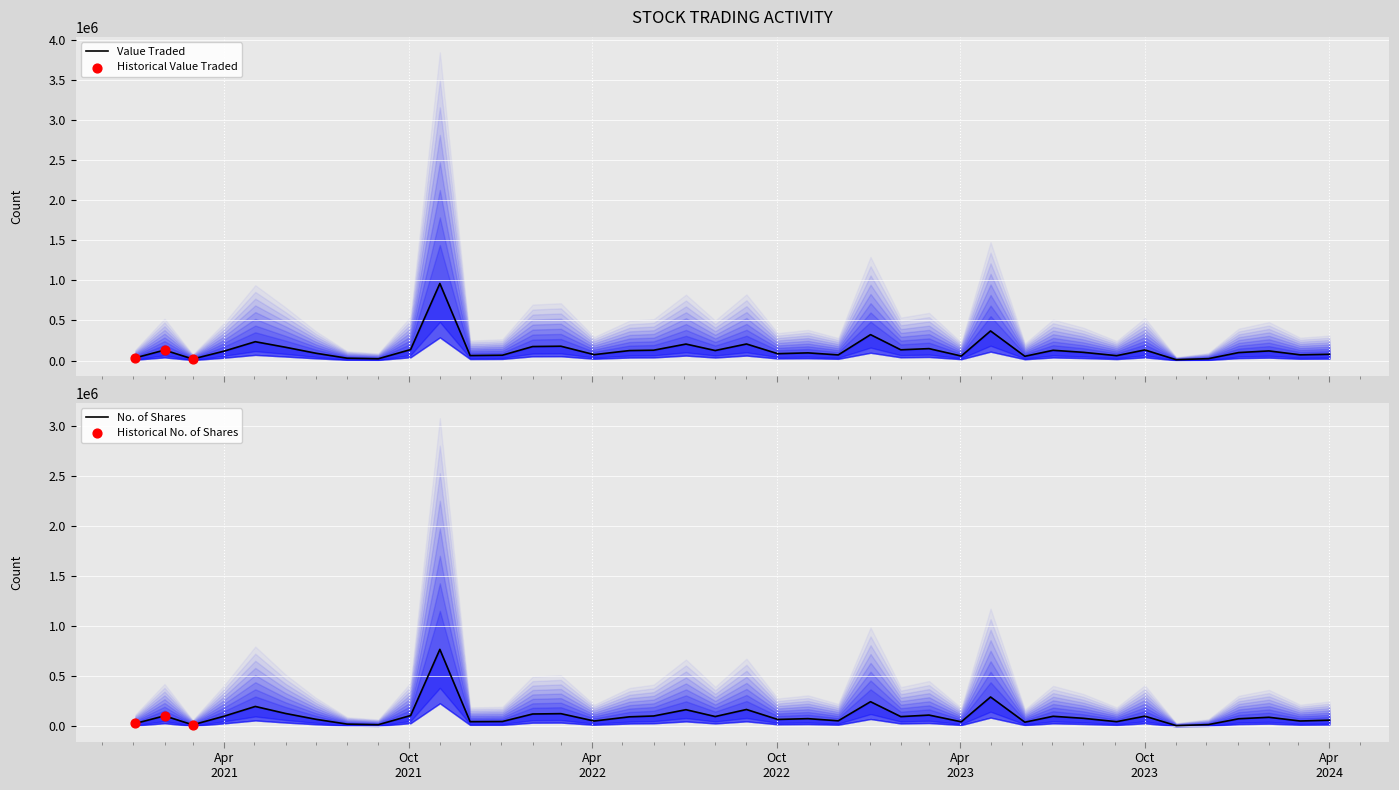

What are all the series names shown in the legend?

Value Traded, No. of Shares